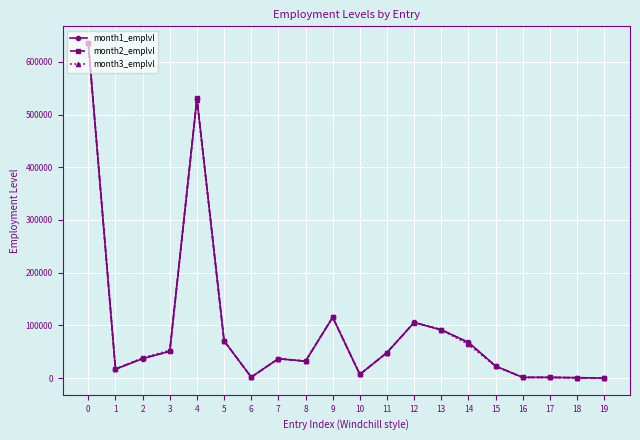

Count the number of data series in this chart.

3